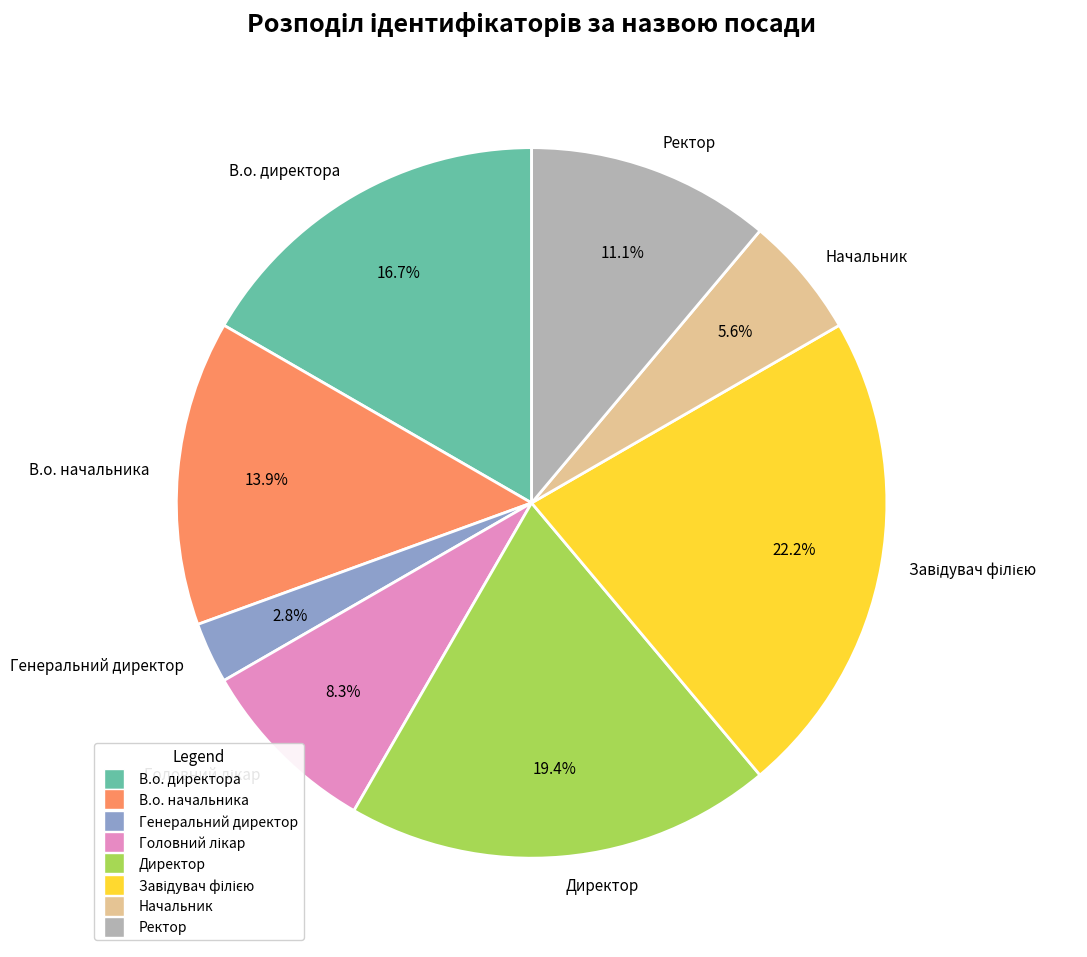

What percentage do Генеральний директор and В.о. начальника together represent?

16.7%